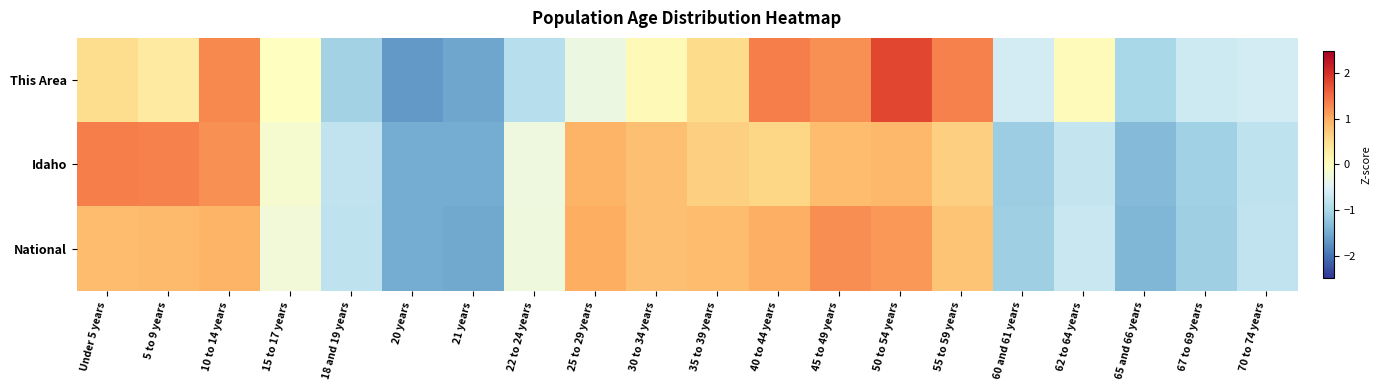

Reading right to left, what are all the values shown in this chart?

This Area: 70 to 74 years=-0.6	67 to 69 years=-0.7	65 and 66 years=-1.0	62 to 64 years=0.0	60 and 61 years=-0.6	55 to 59 years=1.3	50 to 54 years=1.8	45 to 49 years=1.2	40 to 44 years=1.3	35 to 39 years=0.5	30 to 34 years=0.1	25 to 29 years=-0.3	22 to 24 years=-0.9	21 years=-1.5	20 years=-1.7	18 and 19 years=-1.1	15 to 17 years=-0.0	10 to 14 years=1.3	5 to 9 years=0.3	Under 5 years=0.5
Idaho: 70 to 74 years=-0.8	67 to 69 years=-1.1	65 and 66 years=-1.3	62 to 64 years=-0.7	60 and 61 years=-1.1	55 to 59 years=0.7	50 to 54 years=0.9	45 to 49 years=0.8	40 to 44 years=0.6	35 to 39 years=0.7	30 to 34 years=0.8	25 to 29 years=0.9	22 to 24 years=-0.3	21 years=-1.5	20 years=-1.5	18 and 19 years=-0.8	15 to 17 years=-0.1	10 to 14 years=1.2	5 to 9 years=1.3	Under 5 years=1.4
National: 70 to 74 years=-0.8	67 to 69 years=-1.1	65 and 66 years=-1.4	62 to 64 years=-0.7	60 and 61 years=-1.1	55 to 59 years=0.8	50 to 54 years=1.2	45 to 49 years=1.2	40 to 44 years=1.0	35 to 39 years=0.9	30 to 34 years=0.8	25 to 29 years=1.0	22 to 24 years=-0.3	21 years=-1.5	20 years=-1.5	18 and 19 years=-0.8	15 to 17 years=-0.2	10 to 14 years=0.9	5 to 9 years=0.9	Under 5 years=0.9